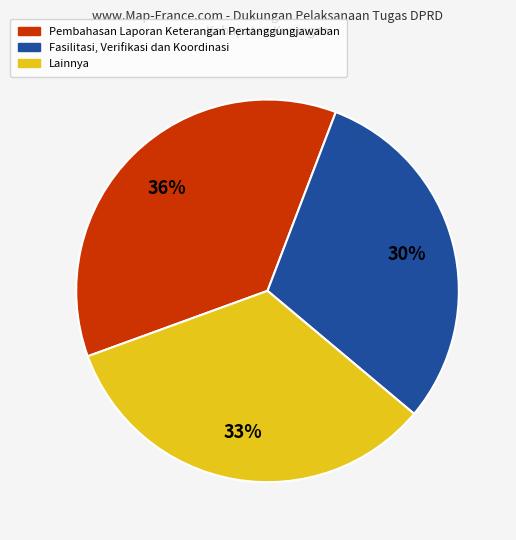

To the nearest percent, what is the difference between the largest and smallest slice percentages?

6%